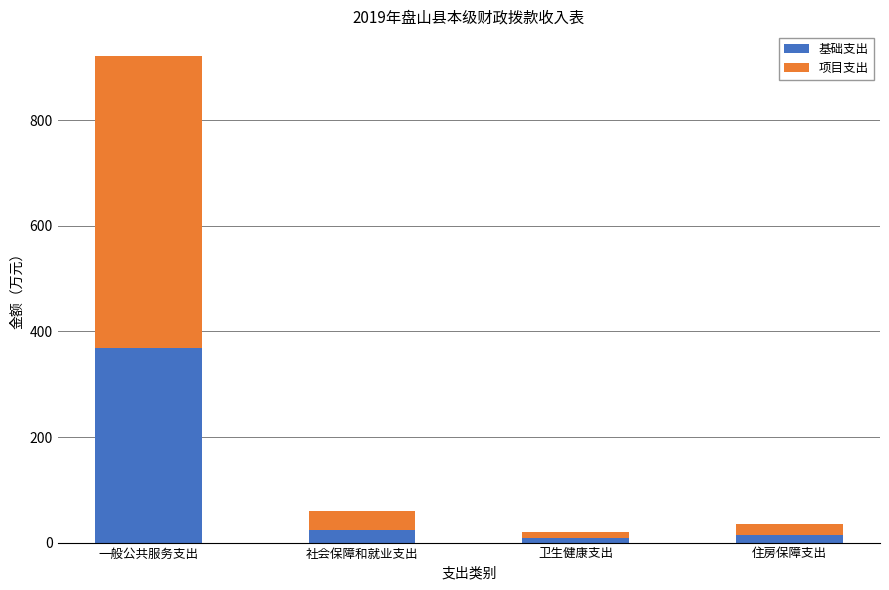

What is the sum of all 基础支出 values?

414.6